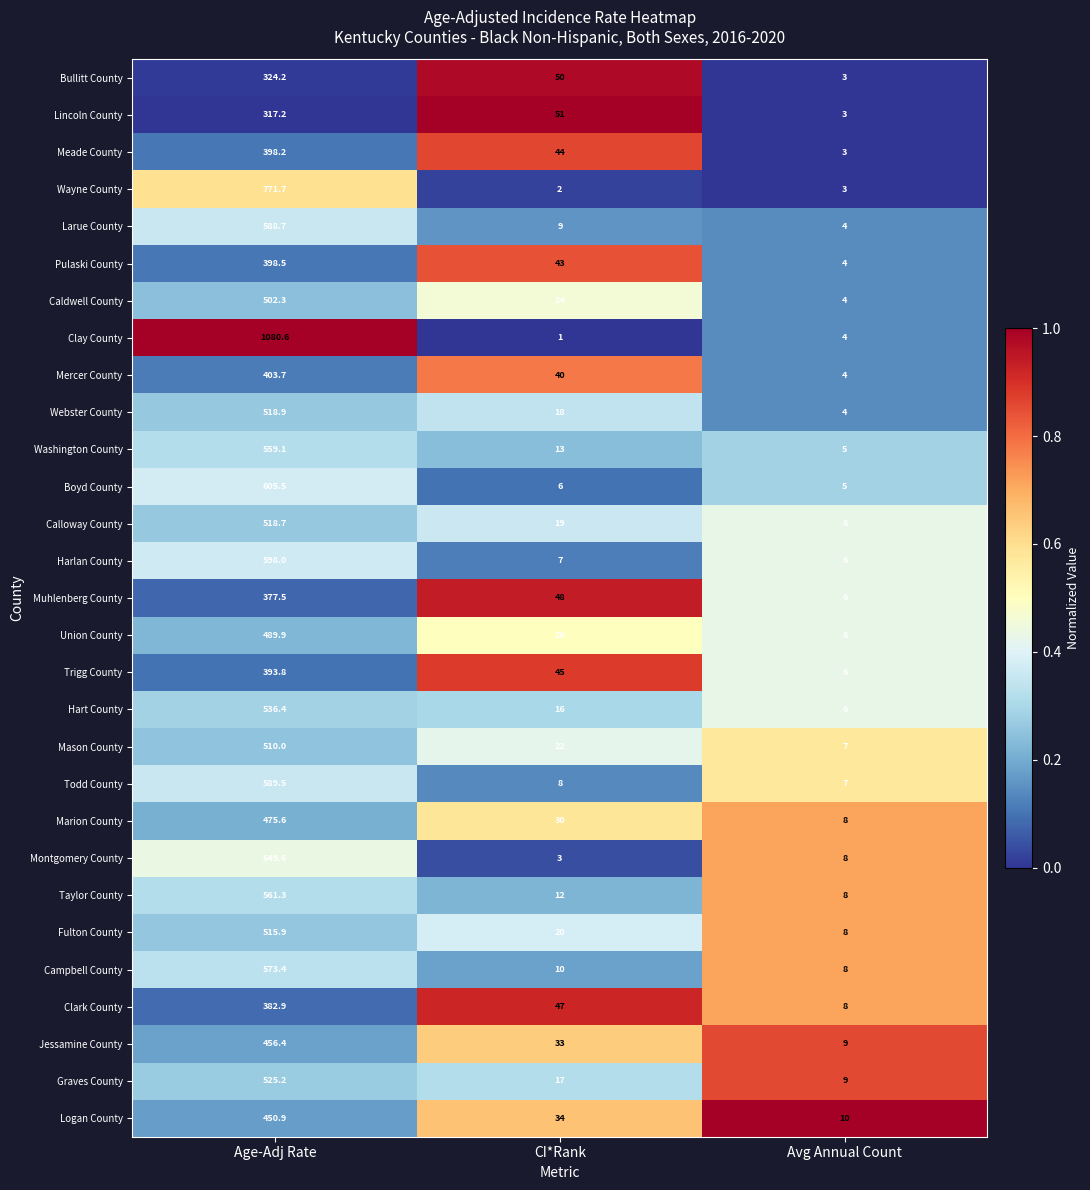

Which series has the widest spread of values?

Clay County